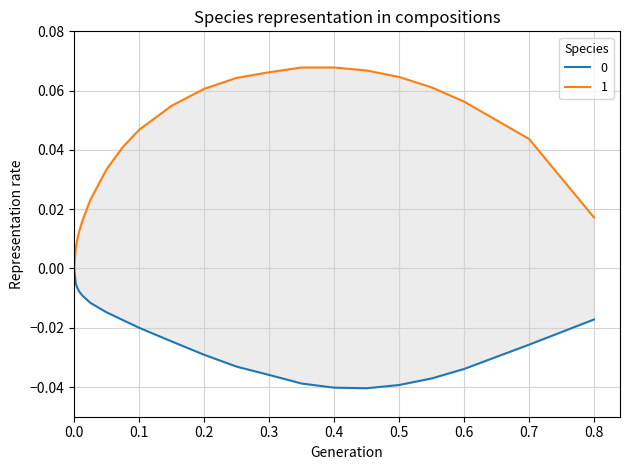

What is the value of the Upper point at the 17th from the left?

0.1